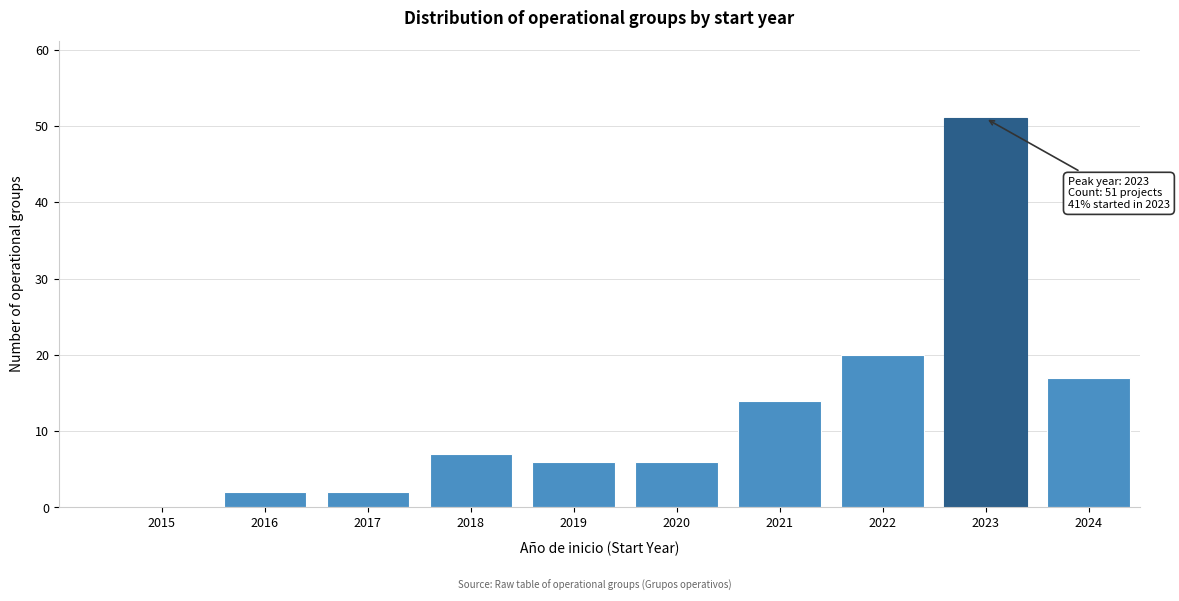

Reading right to left, extract all data points from this chart.

2024=17	2023=51	2022=20	2021=14	2020=6	2019=6	2018=7	2017=2	2016=2	2015=0